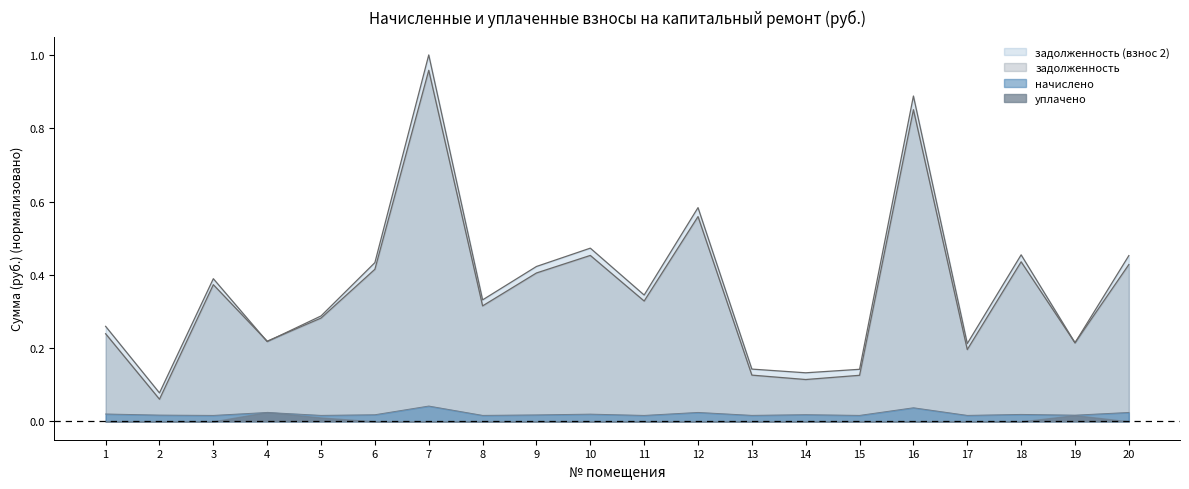

True or false: начислено and задолженность (взнос 2) cross at least once.

False